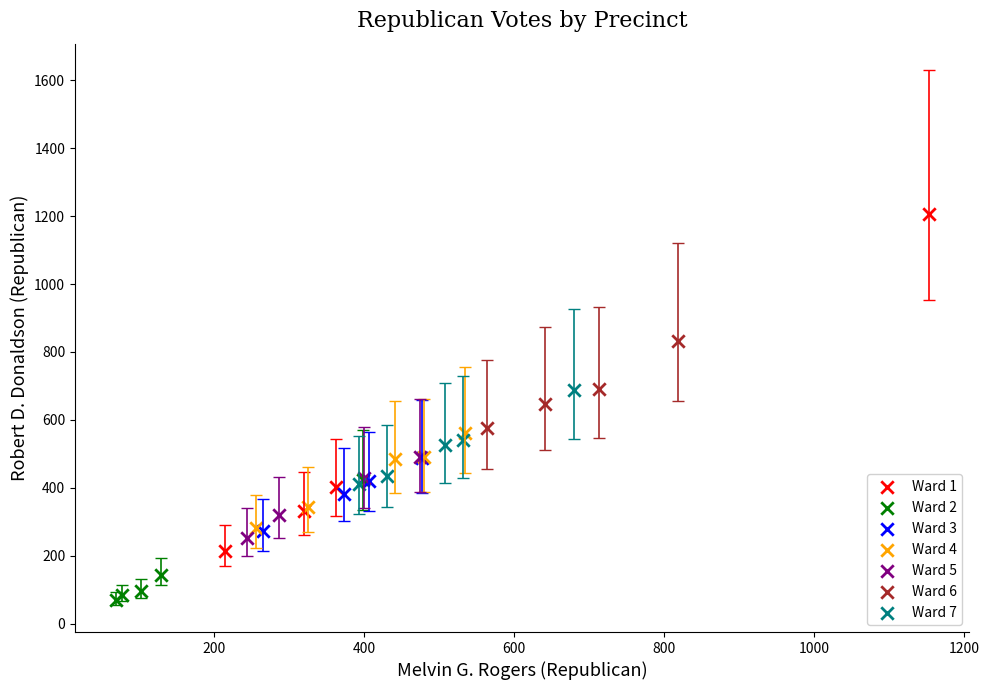

Which series contains the lowest Y value?

Ward 2